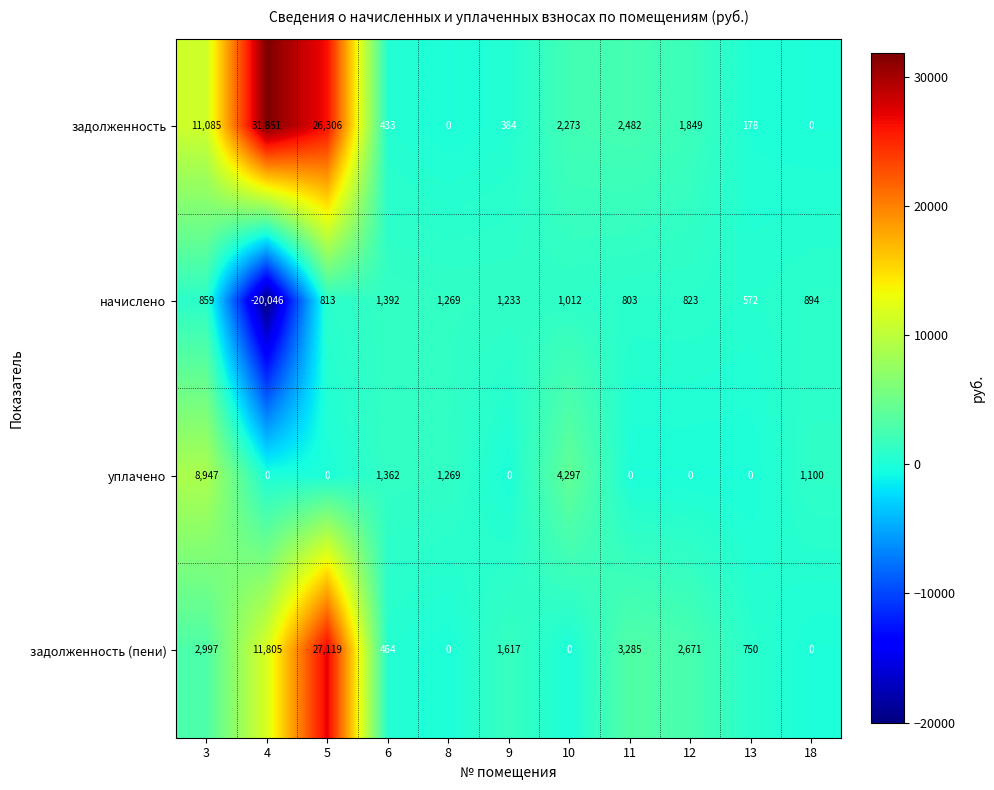

What is the sum of the задолженность values at 6 and 13?

611